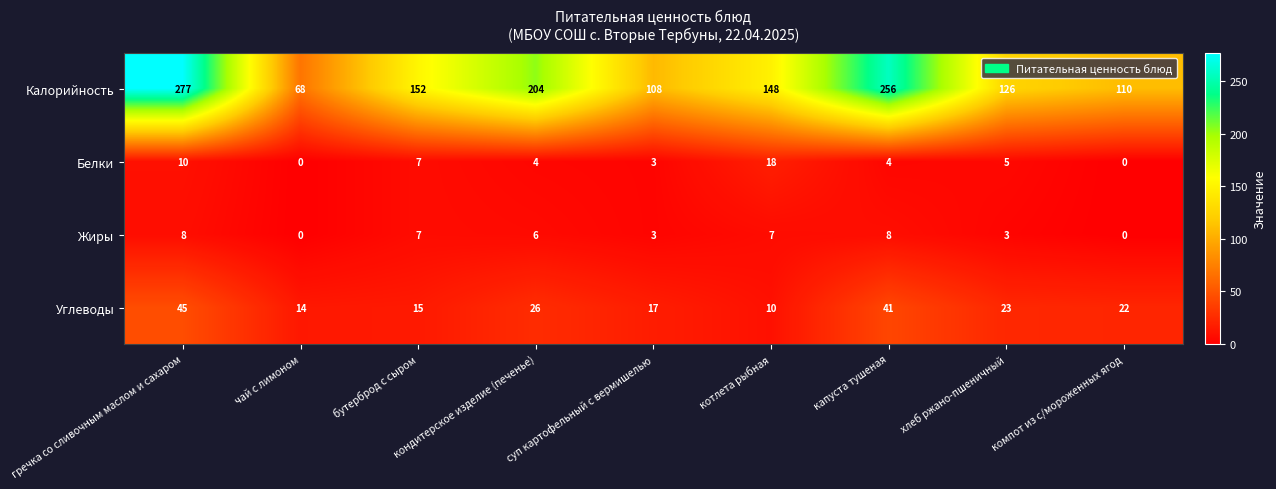

What is the difference between the maximum and second lowest values in the Белки series?

18